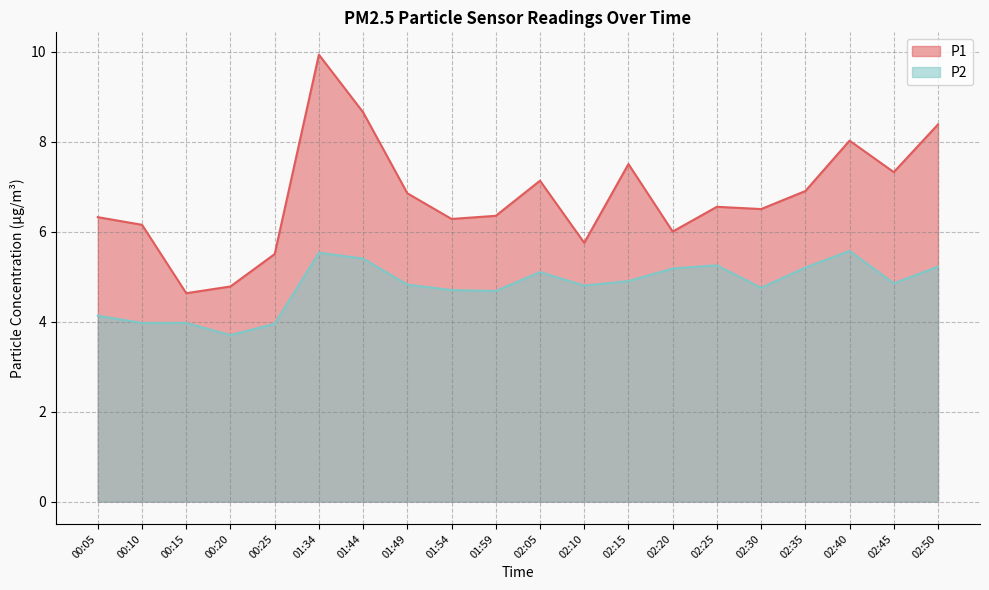

At how many categories does at least one series exceed 4?

20